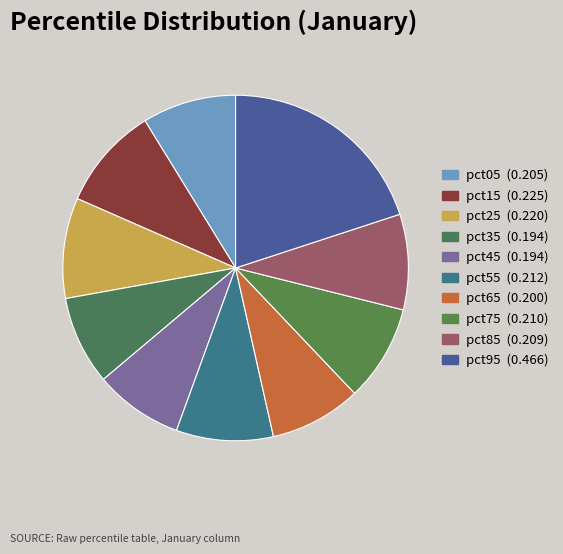

How many slices are in this pie chart?

10